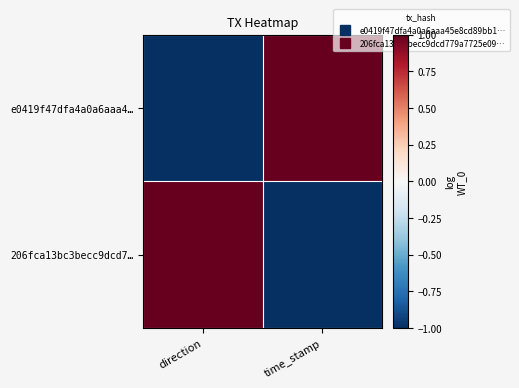

Count the number of categories in the chart.

2